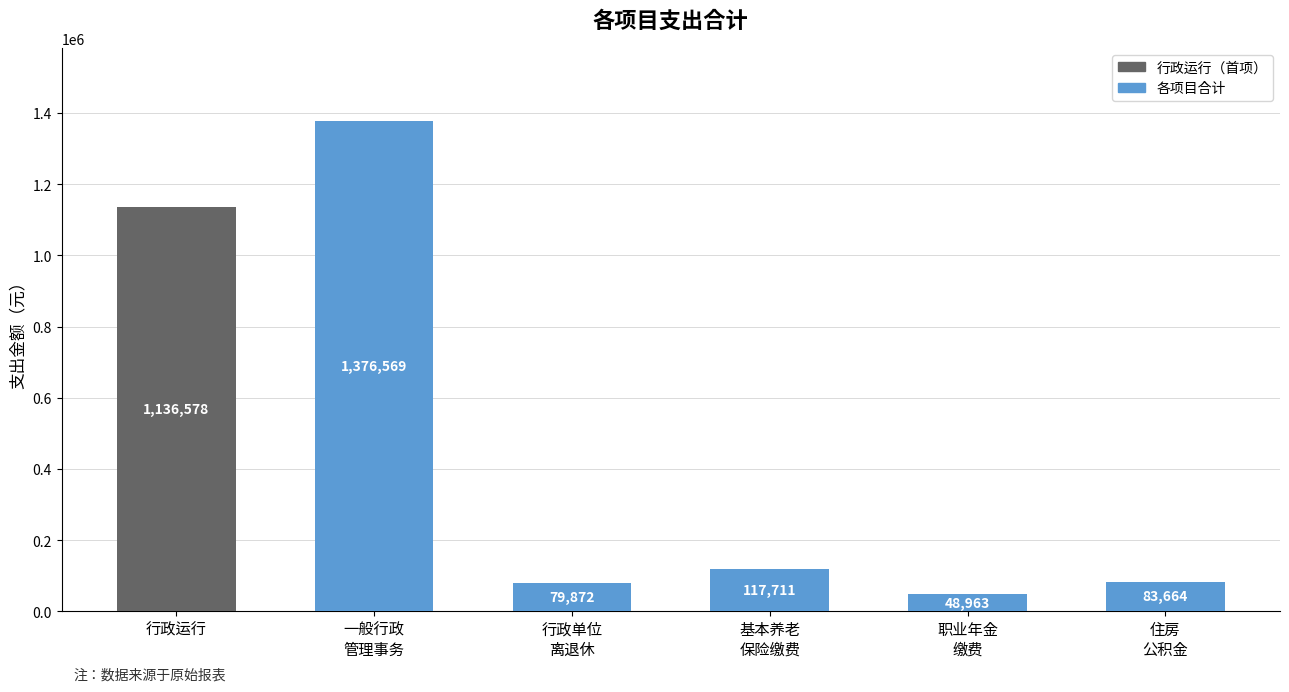

Are the bars horizontal?

No